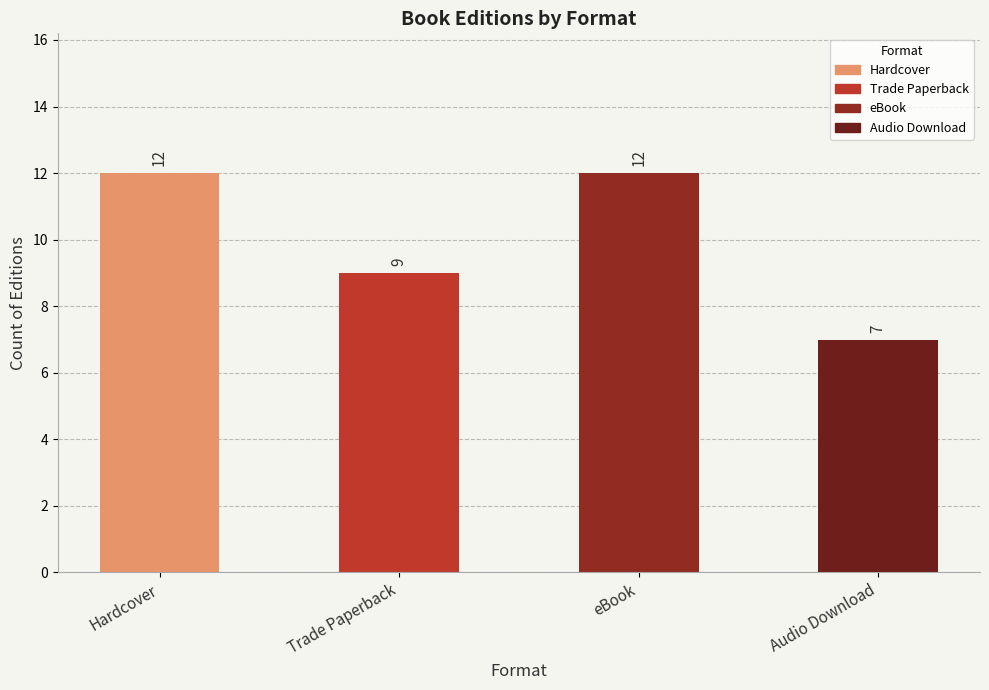

Reading left to right, list all the values displayed in this chart.

12	9	12	7